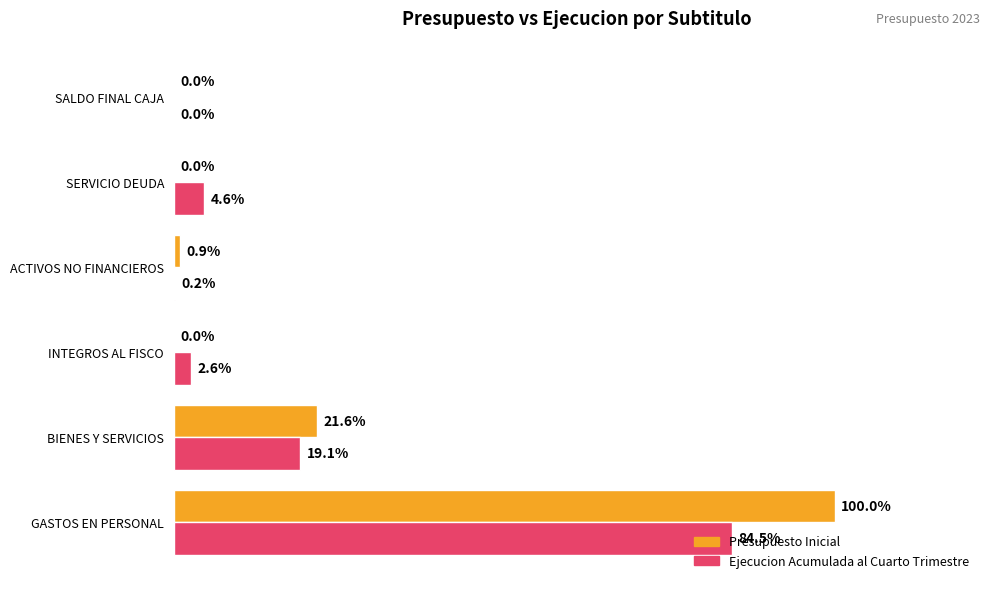

List the series in order of their peak value, lowest first.

Ejecucion Acumulada al Cuarto Trimestre, Presupuesto Inicial